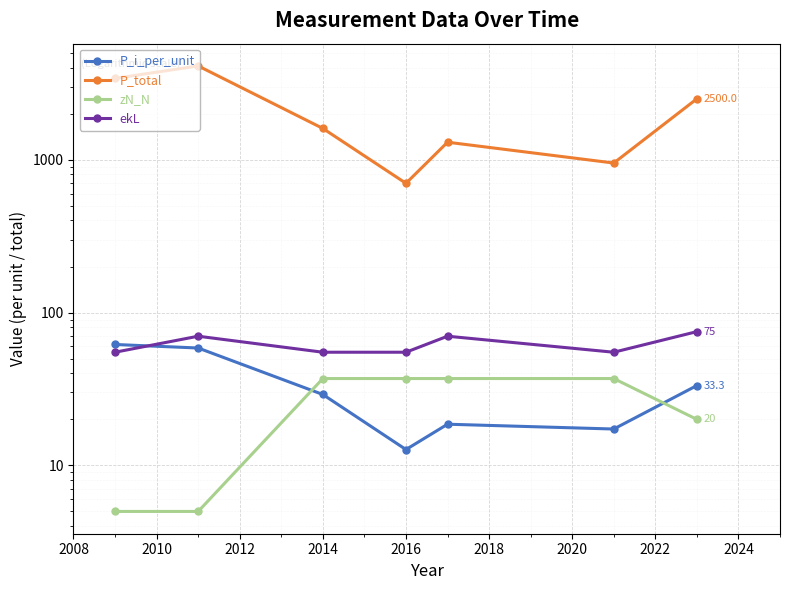

Which series has the largest range (max minus min)?

P_total